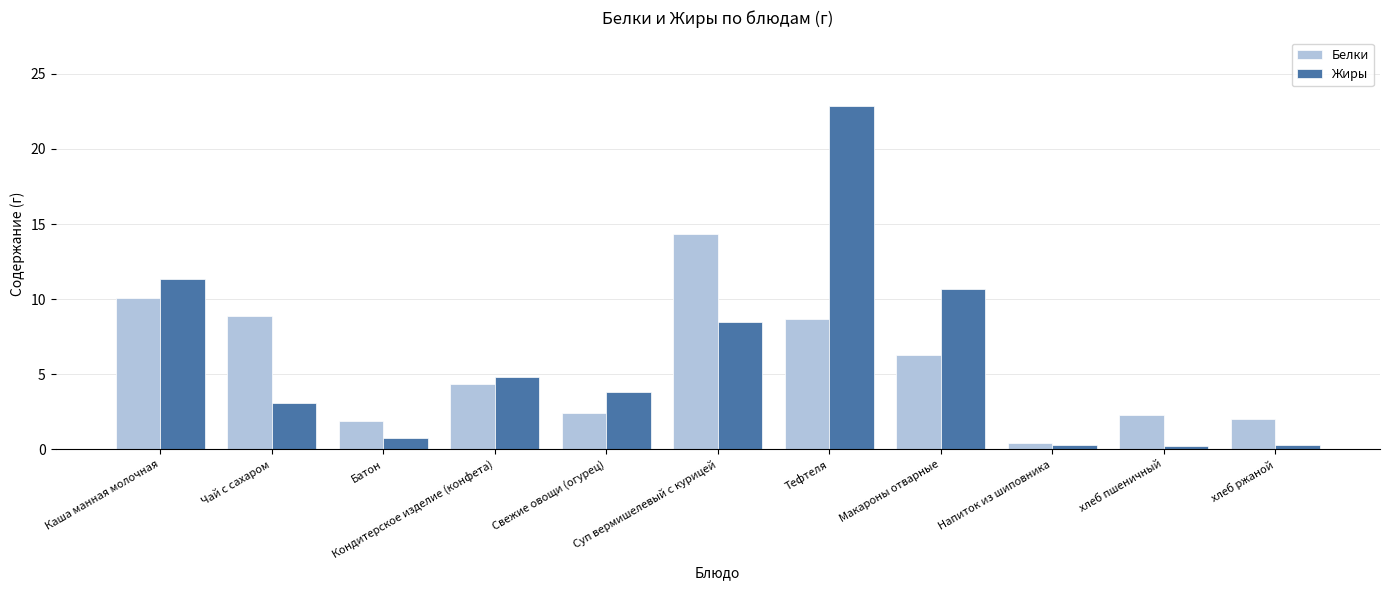

What is the label of the 7th bar from the left?

Тефтеля